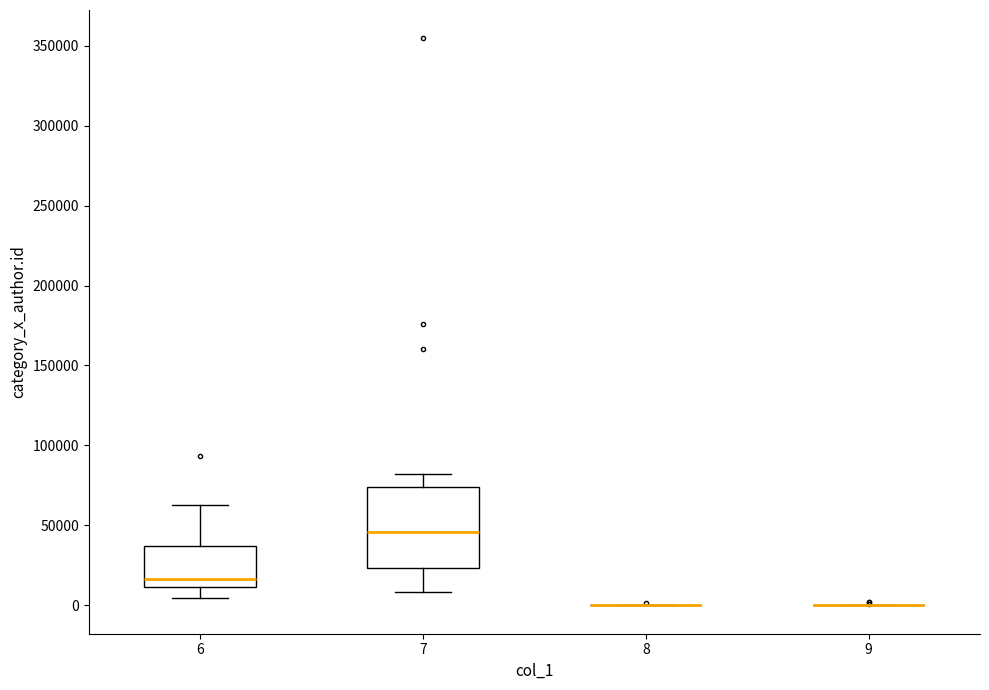

Where does the upper whisker of the box at x = 7 end on the y-axis? The values are not printed on the chart, so give them approximately, as read against the axis.

80000